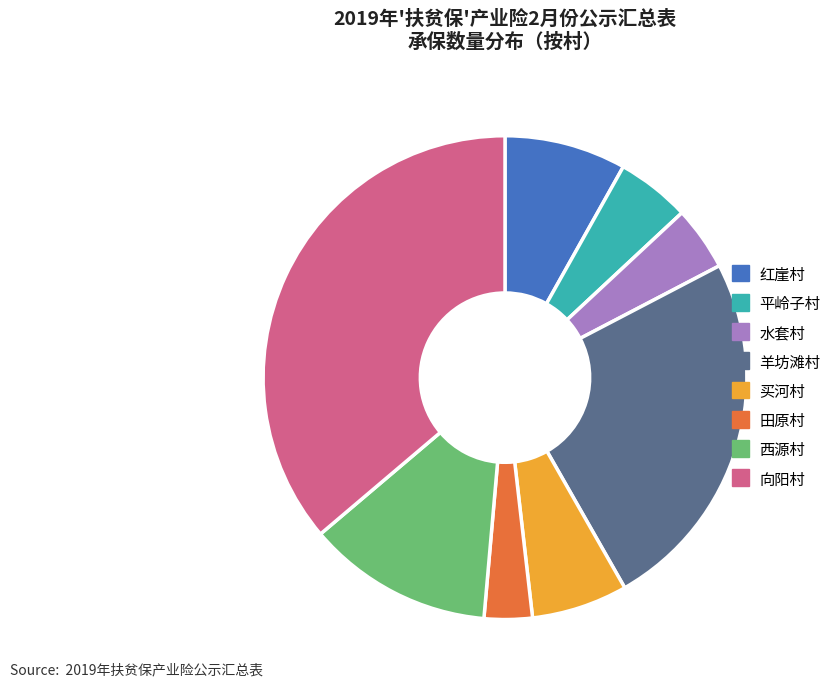

Rank the categories by value from lowest to highest.

田原村, 水套村, 平岭子村, 买河村, 红崖村, 西源村, 羊坊滩村, 向阳村